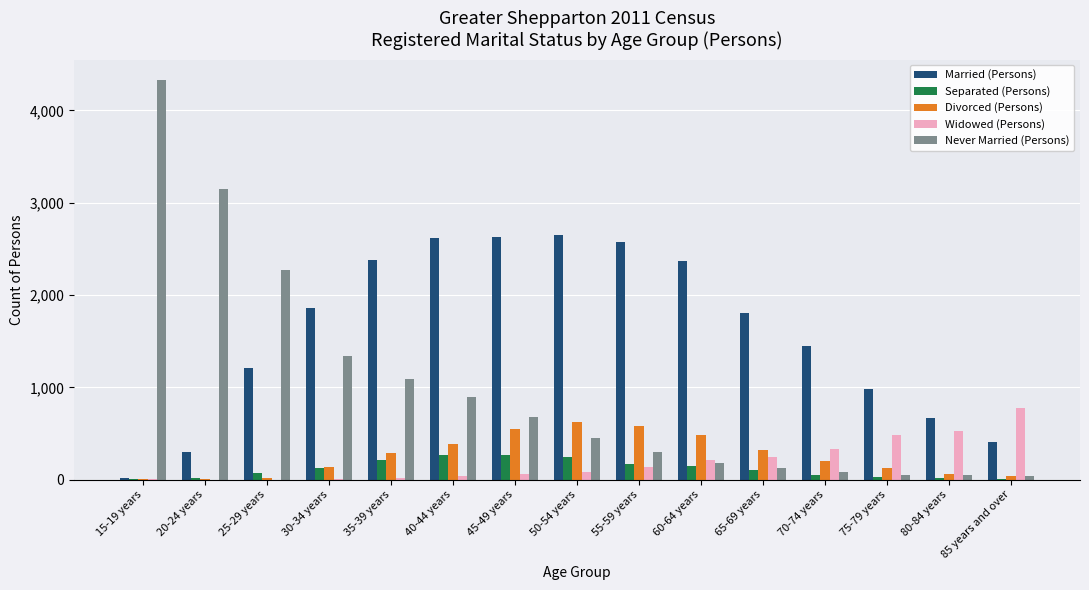

How many distinct data groups are displayed?

5